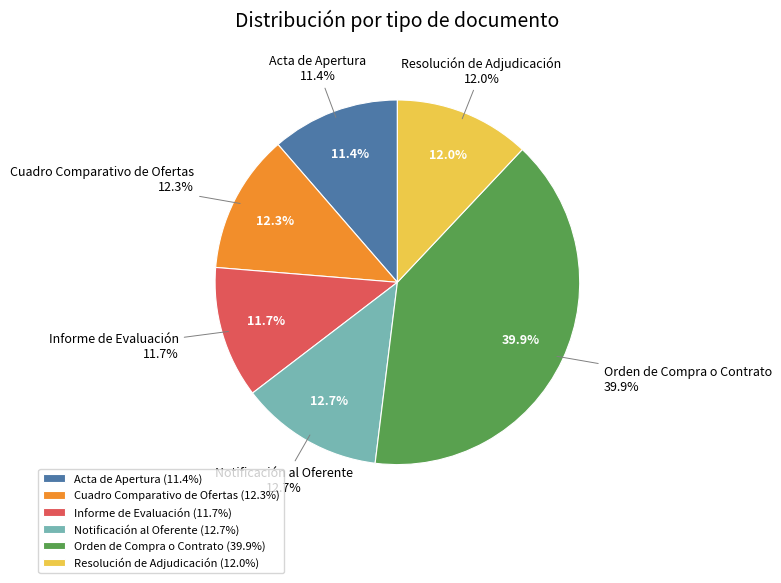

Is it true that Resolución de Adjudicación is 1% of the pie?

False